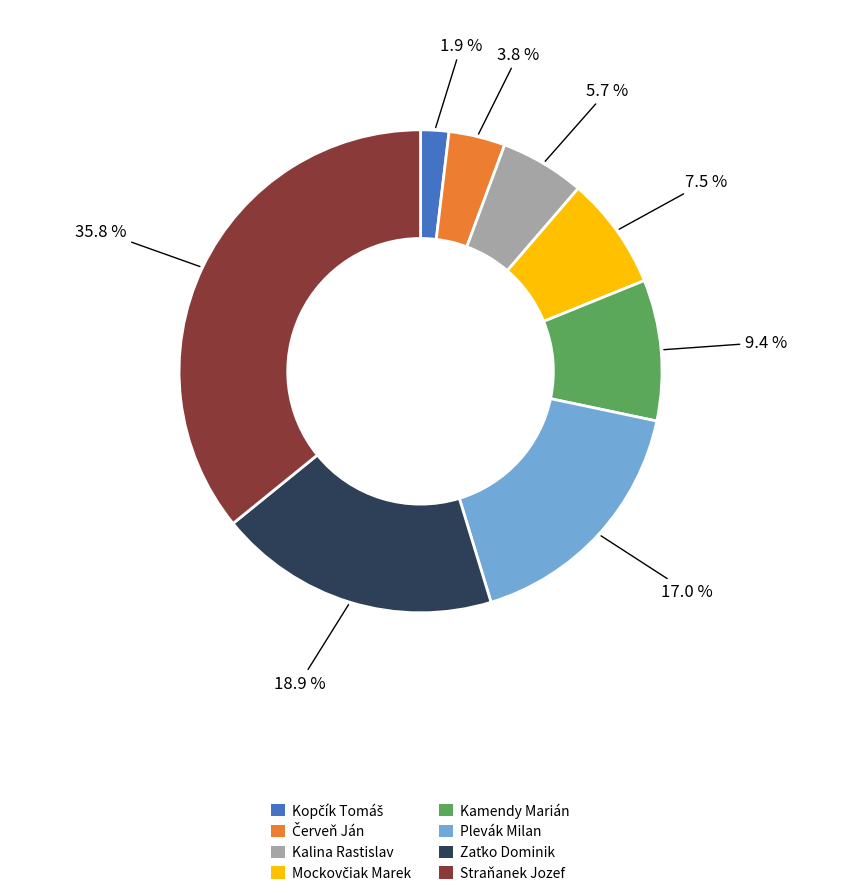

Is there any slice that represents more than half of the pie?

No